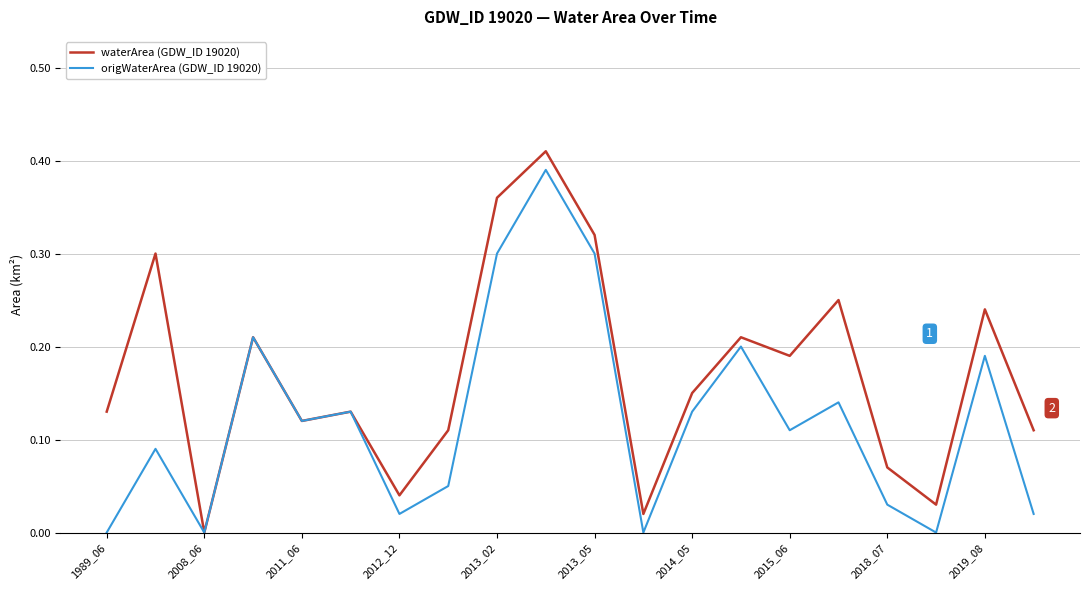

Count the number of categories in the chart.

20